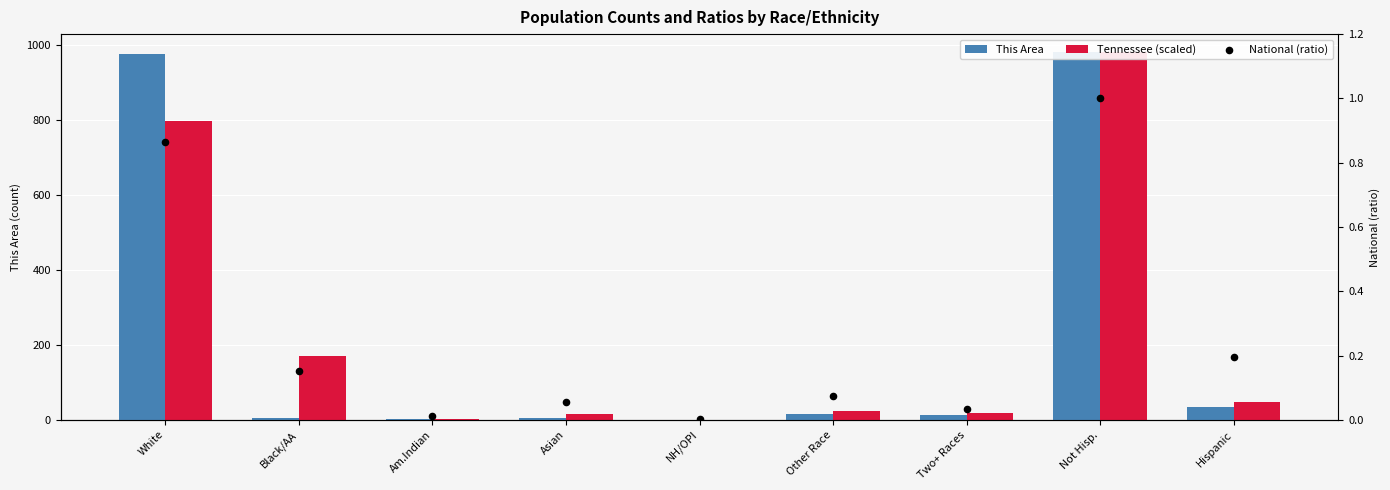

What is the total value across all series at White?

1775.2